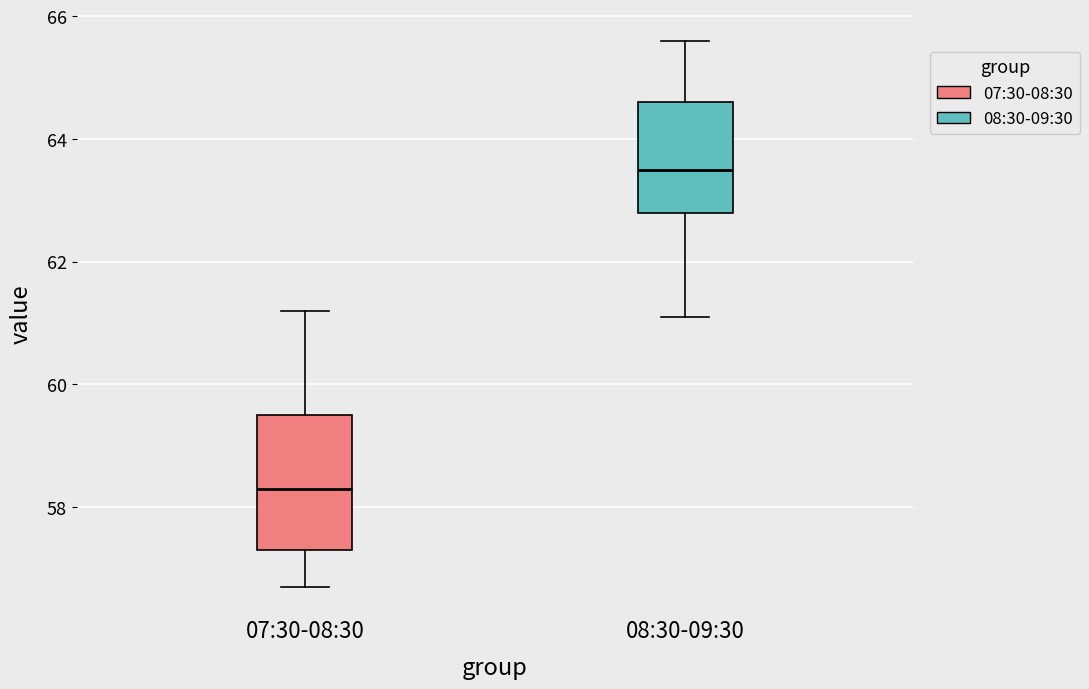

Where does the lower whisker of the box for 08:30-09:30 end on the y-axis? The values are not printed on the chart, so give them approximately, as read against the axis.

61.2